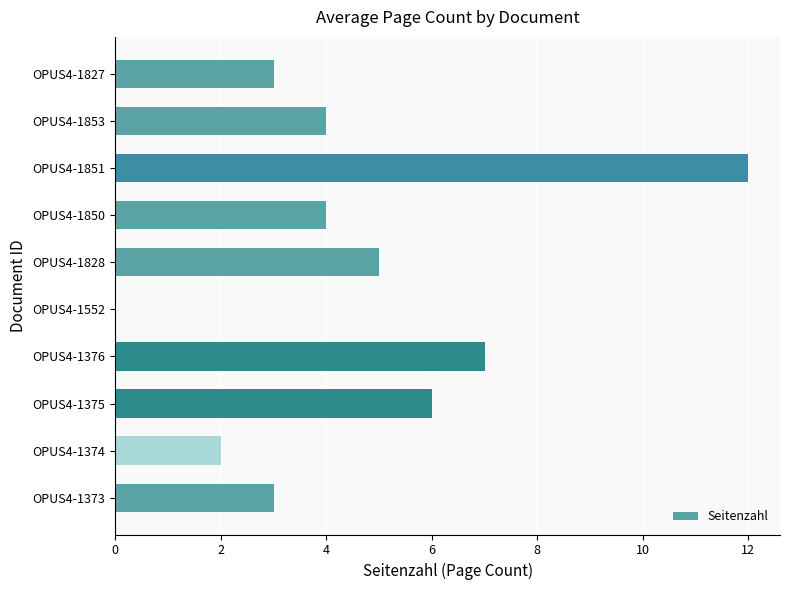

Is it true that the value at OPUS4-1376 is 12?

False